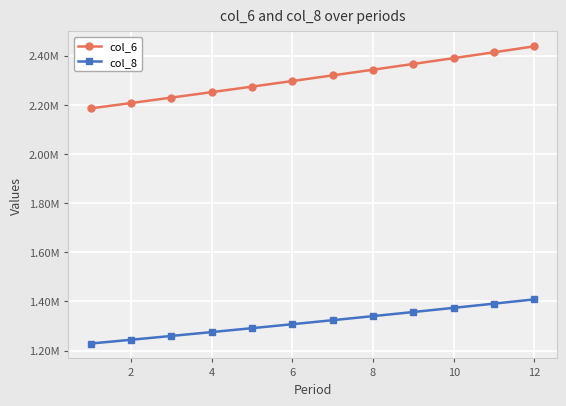

Does the chart have visible grid lines?

Yes